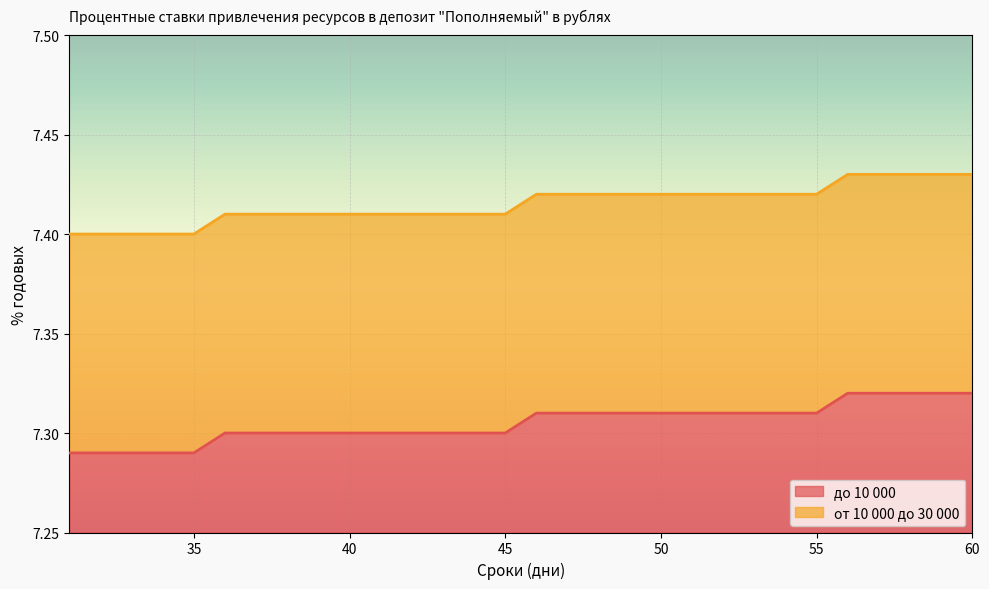

Reading left to right, list all the values displayed in this chart.

до 10 000: 31=7.3	32=7.3	33=7.3	34=7.3	35=7.3	36=7.3	37=7.3	38=7.3	39=7.3	40=7.3	41=7.3	42=7.3	43=7.3	44=7.3	45=7.3	46=7.3	47=7.3	48=7.3	49=7.3	50=7.3	51=7.3	52=7.3	53=7.3	54=7.3	55=7.3	56=7.3	57=7.3	58=7.3	59=7.3	60=7.3
от 10 000 до 30 000: 31=7.4	32=7.4	33=7.4	34=7.4	35=7.4	36=7.4	37=7.4	38=7.4	39=7.4	40=7.4	41=7.4	42=7.4	43=7.4	44=7.4	45=7.4	46=7.4	47=7.4	48=7.4	49=7.4	50=7.4	51=7.4	52=7.4	53=7.4	54=7.4	55=7.4	56=7.4	57=7.4	58=7.4	59=7.4	60=7.4